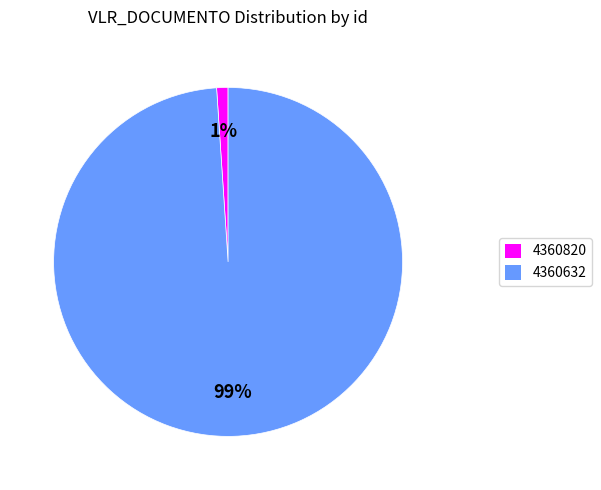

Does 4360632 account for over 50% of the chart?

Yes